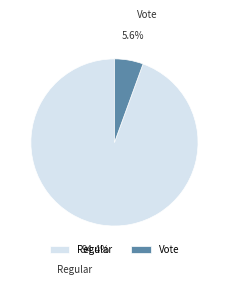

To the nearest percent, what is the combined percentage of Vote and Regular?

100%